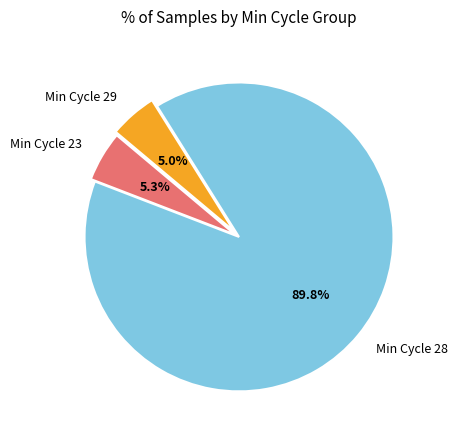

Which slice is the largest?

Min Cycle 28